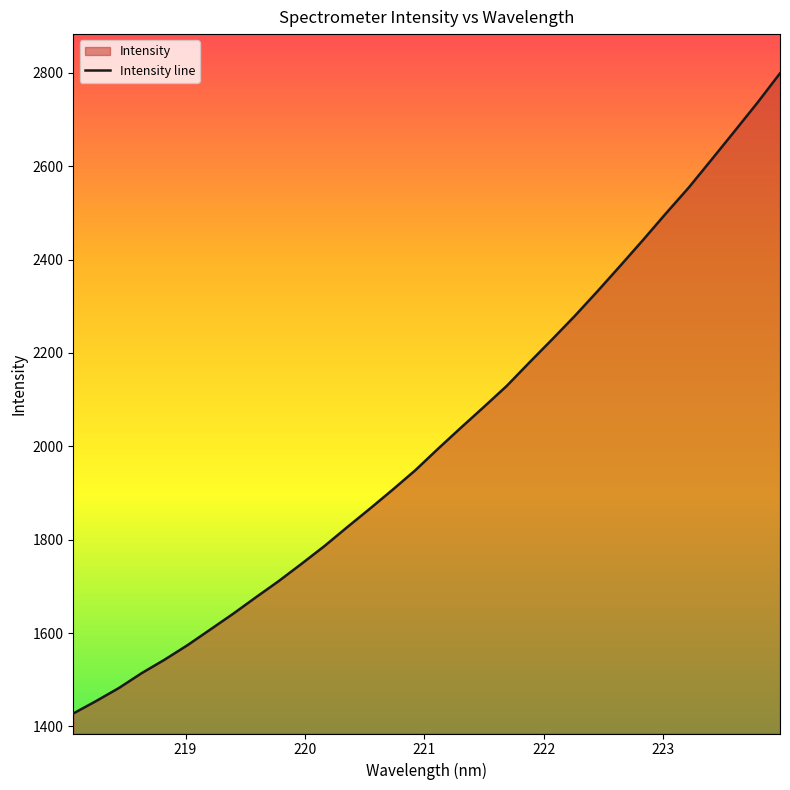

What is the difference between the maximum and minimum values?

1370.9